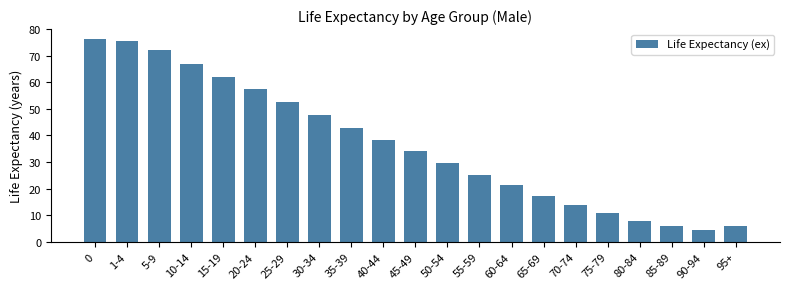

What is the change in value from 20-24 to 40-44?

-19.1